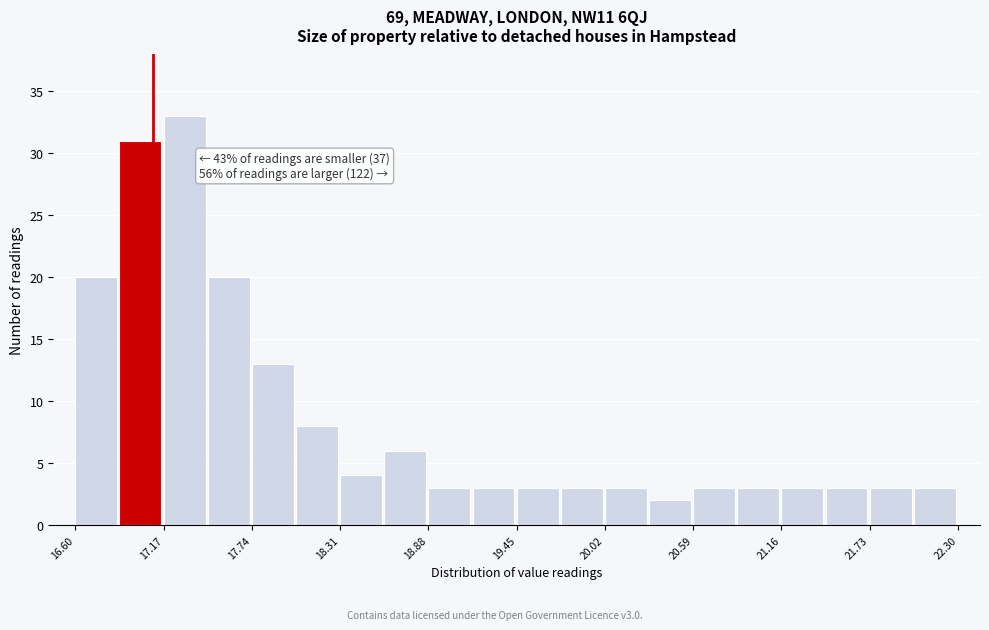

Around what value on the x-axis is the tallest bar? Give the approximate position of its centre, as read against the axis.

17.3